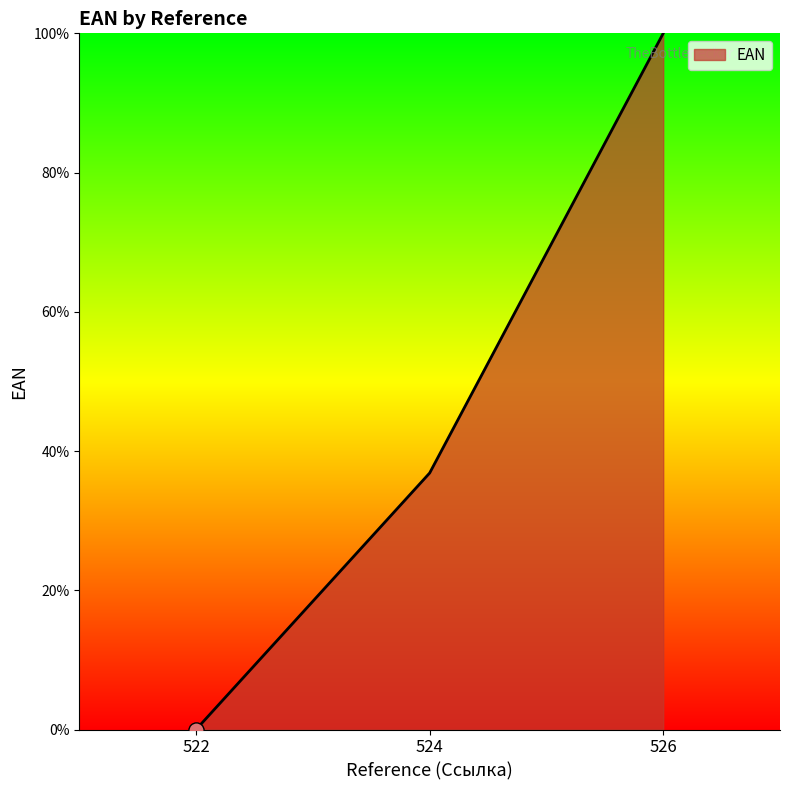

Which has a higher value, 522 or 524?

524